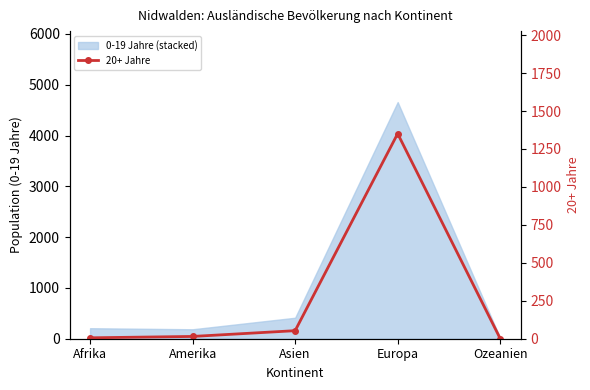

Reading left to right, extract all data points from this chart.

6	15	53	1351	1